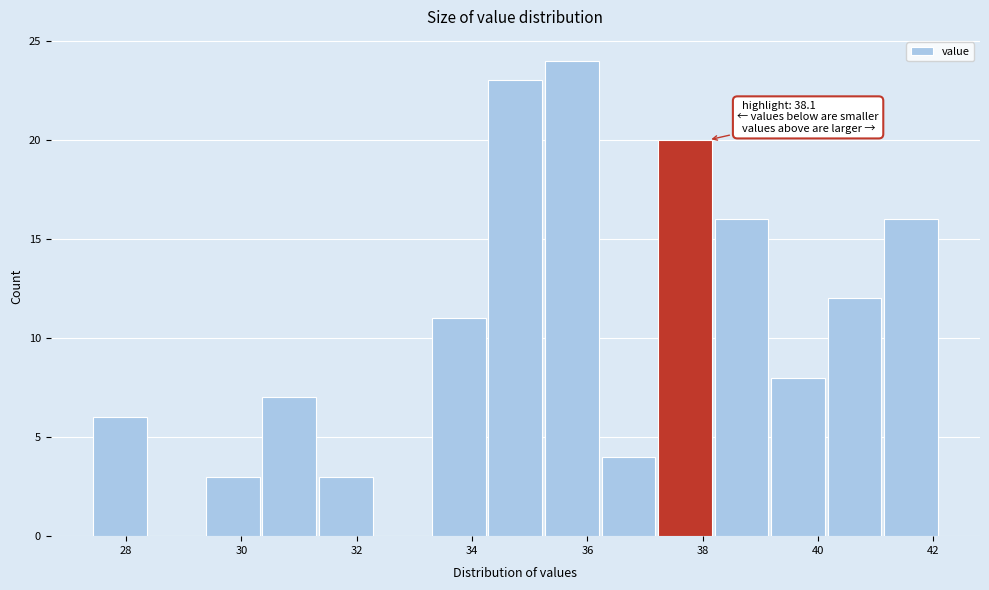

Over which range of the x-axis is the bar tallest?

35.24 to 36.22